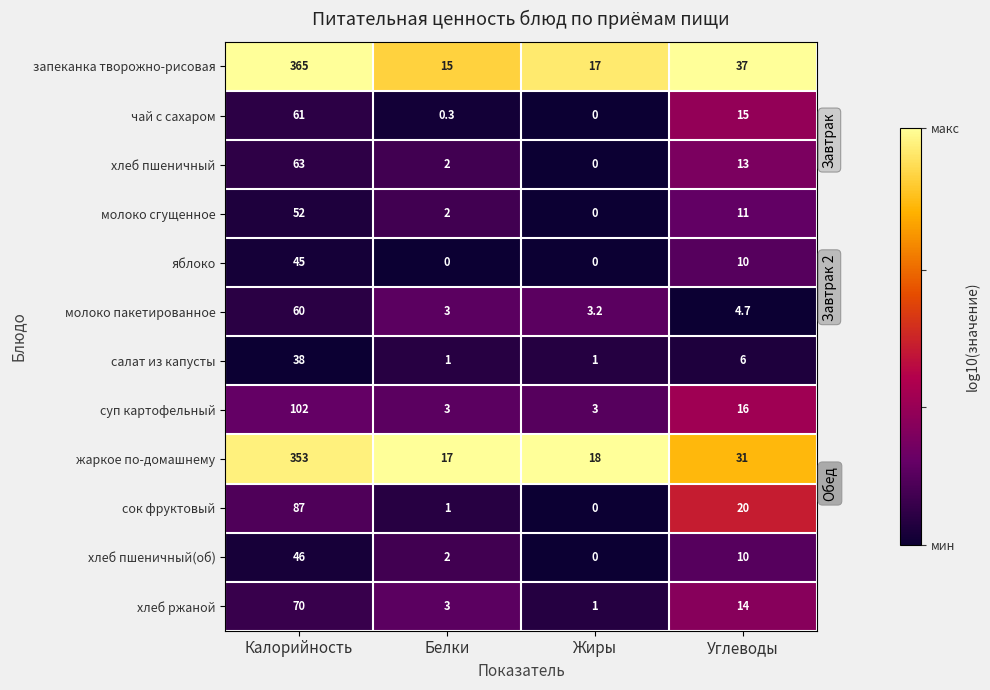

How many distinct data groups are displayed?

12